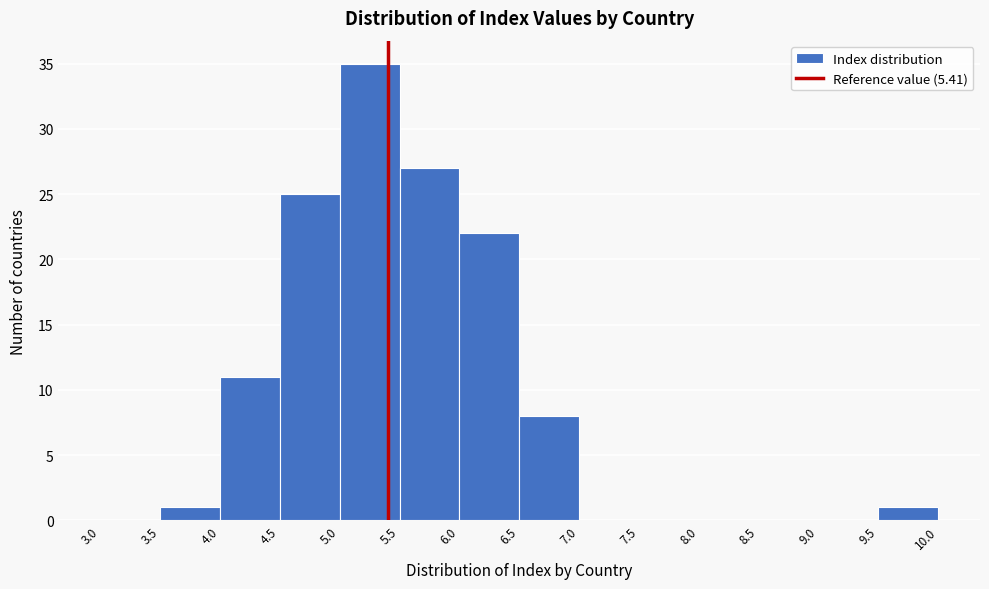

Reading left to right, transcribe this chart: for each bar, give the range it covers on the x-axis and its height. The values are not printed on the chart, so give them approximately, as read against the axis.

3.0 to 3.5: 0
3.5 to 4.0: 1
4.0 to 4.5: 11
4.5 to 5.0: 25
5.0 to 5.5: 35
5.5 to 6.0: 27
6.0 to 6.5: 22
6.5 to 7.0: 8
7.0 to 7.5: 0
7.5 to 8.0: 0
8.0 to 8.5: 0
8.5 to 9.0: 0
9.0 to 9.5: 0
9.5 to 10.0: 1